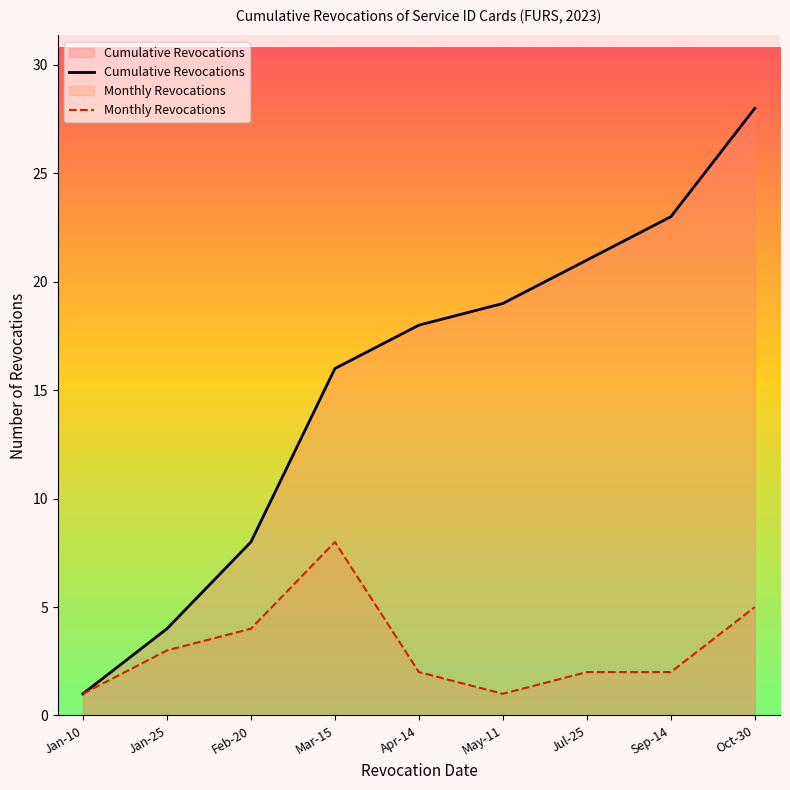

True or false: Monthly Revocations and Cumulative Revocations intersect in this chart.

False